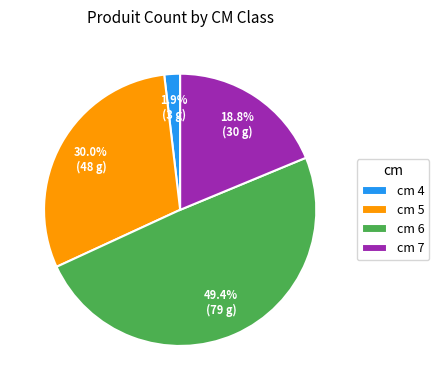

Which slice is the largest?

cm 6